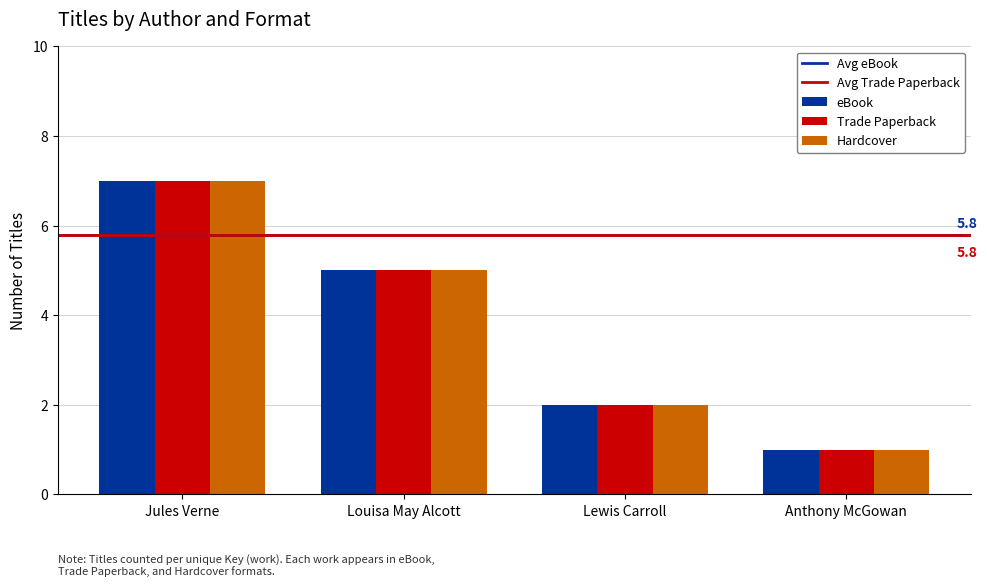

At which category is the sum across all series the highest?

Jules Verne